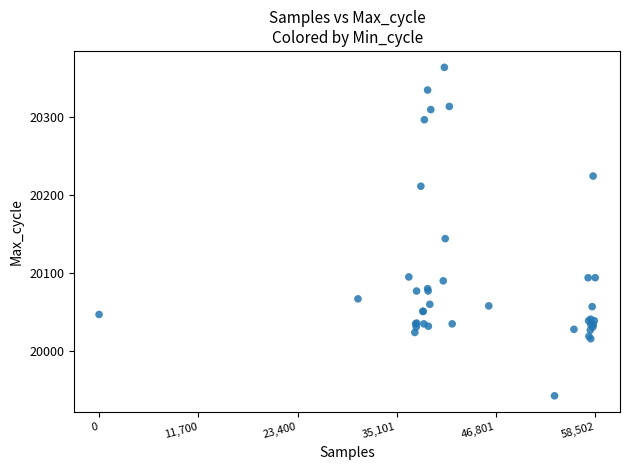

What Y value in the scatter plot is closest to 20153?

20144